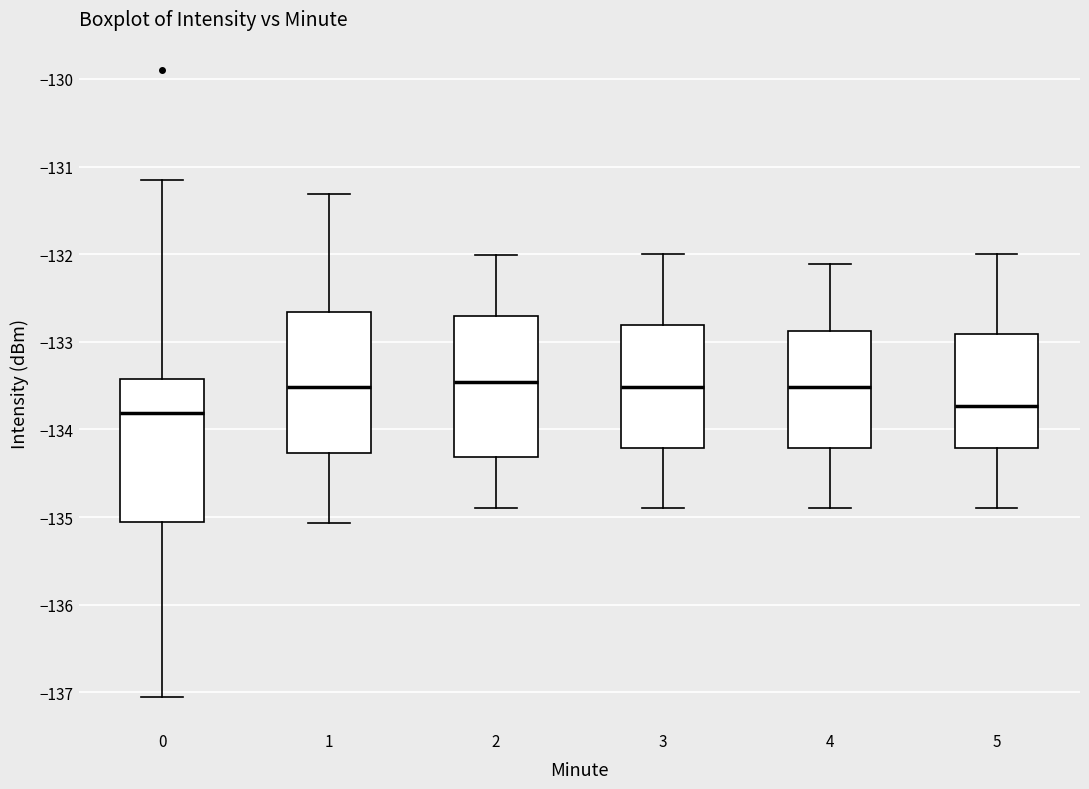

Where does the median line of the box at x = 5 sit on the y-axis? The values are not printed on the chart, so give them approximately, as read against the axis.

-133.7